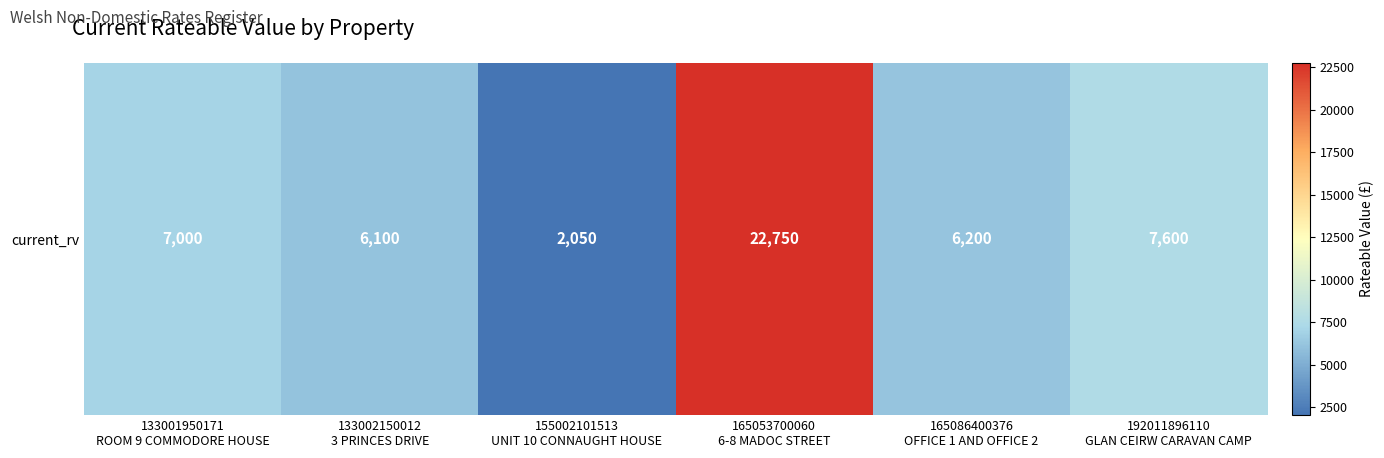

What is the difference between the second highest and minimum values?

5550